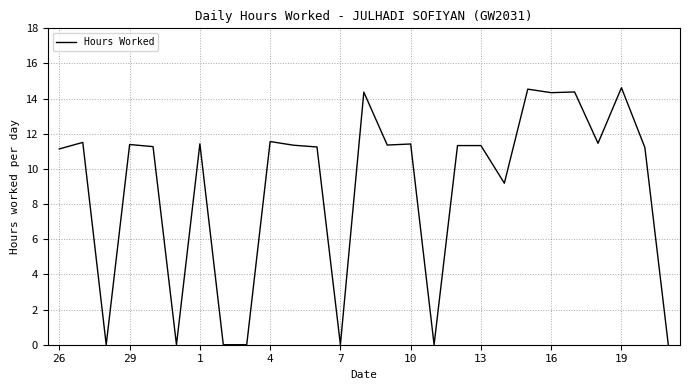

What is the difference between the maximum and minimum values?

14.6